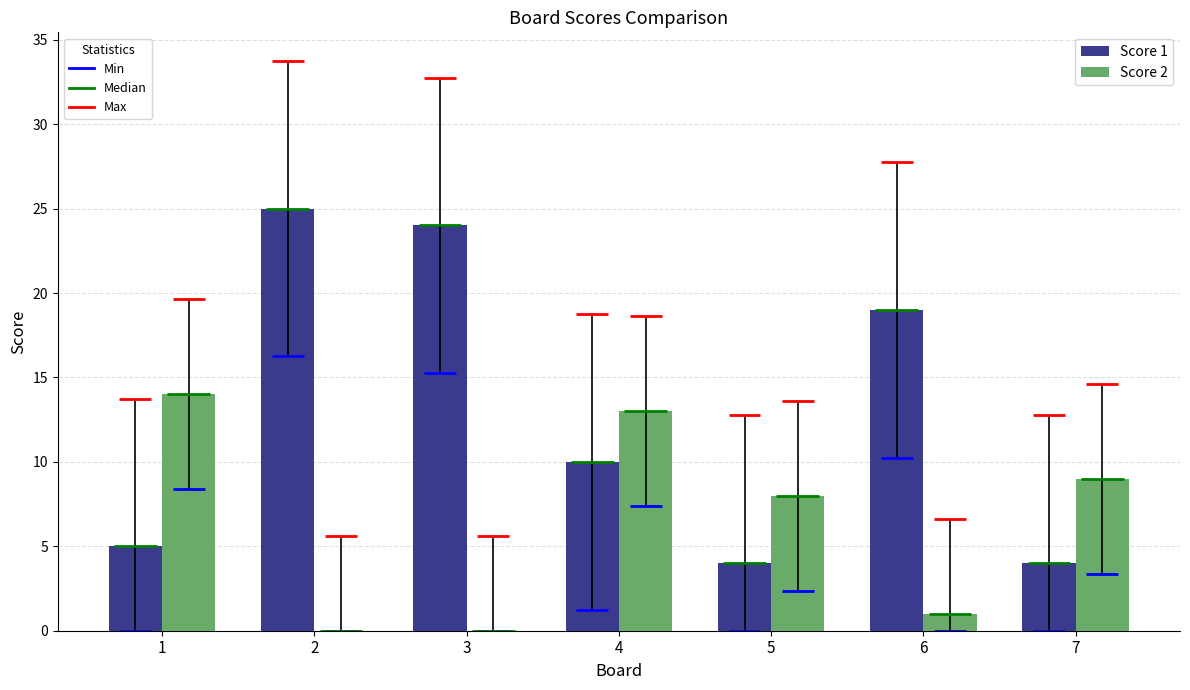

What is the spread (max minus min) of values at 5?

4